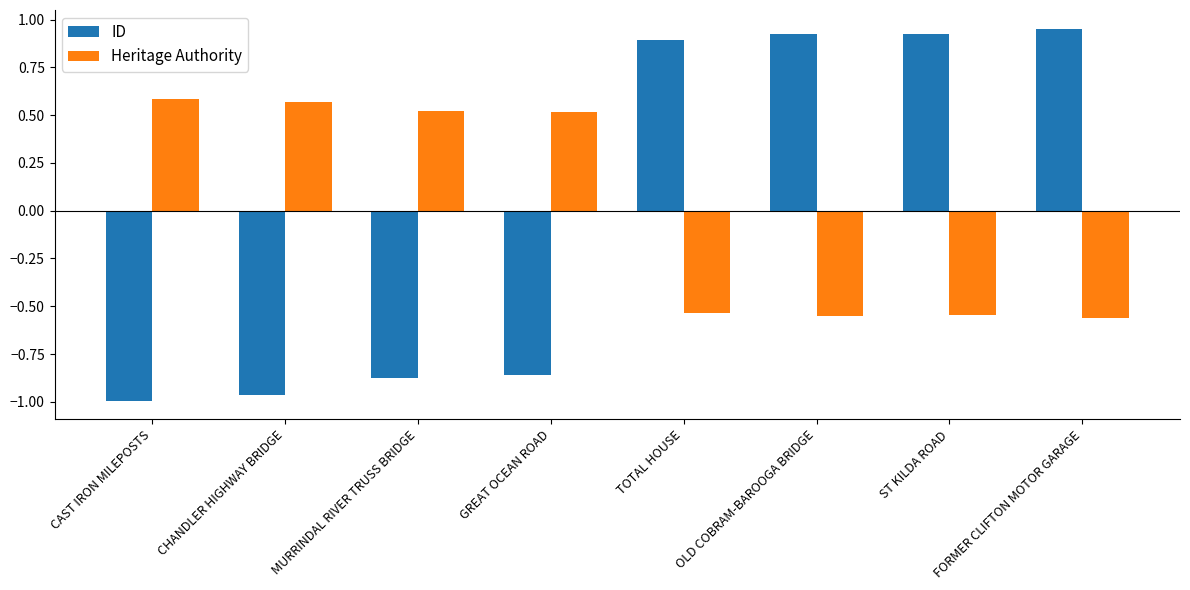

The ID series shows 0.2 at TOTAL HOUSE. True or false?

False